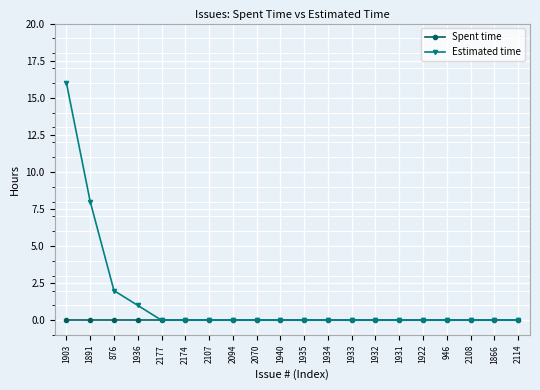

Reading left to right, what are all the values shown in this chart?

Spent time: 0	0	0	0	0	0	0	0	0	0	0	0	0	0	0	0	0	0	0	0
Estimated time: 16	8	2	1	0	0	0	0	0	0	0	0	0	0	0	0	0	0	0	0